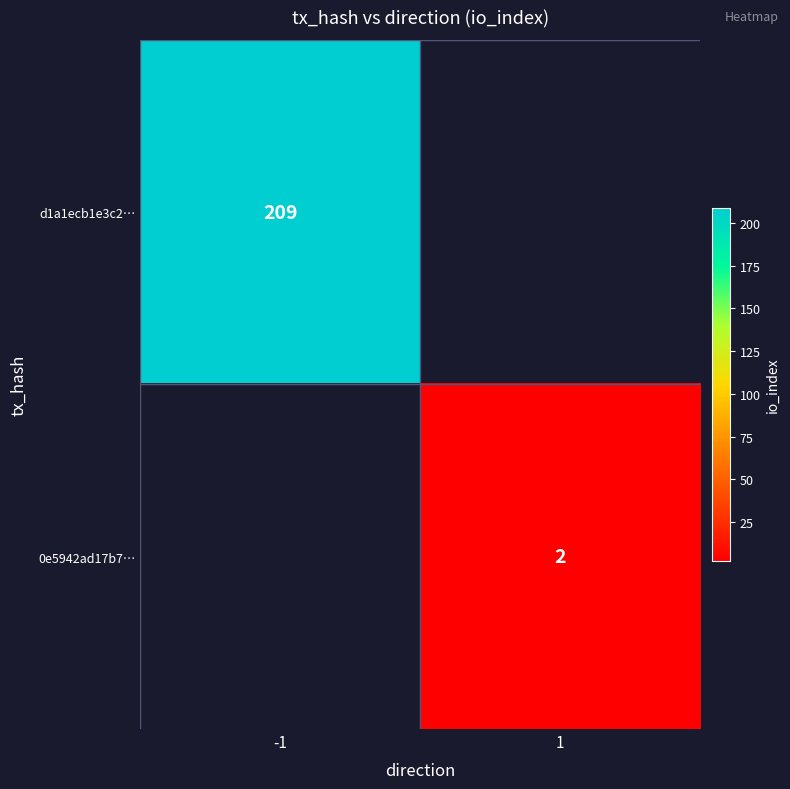

Is it true that 0e5942ad17b7… equals 2 at 1?

True